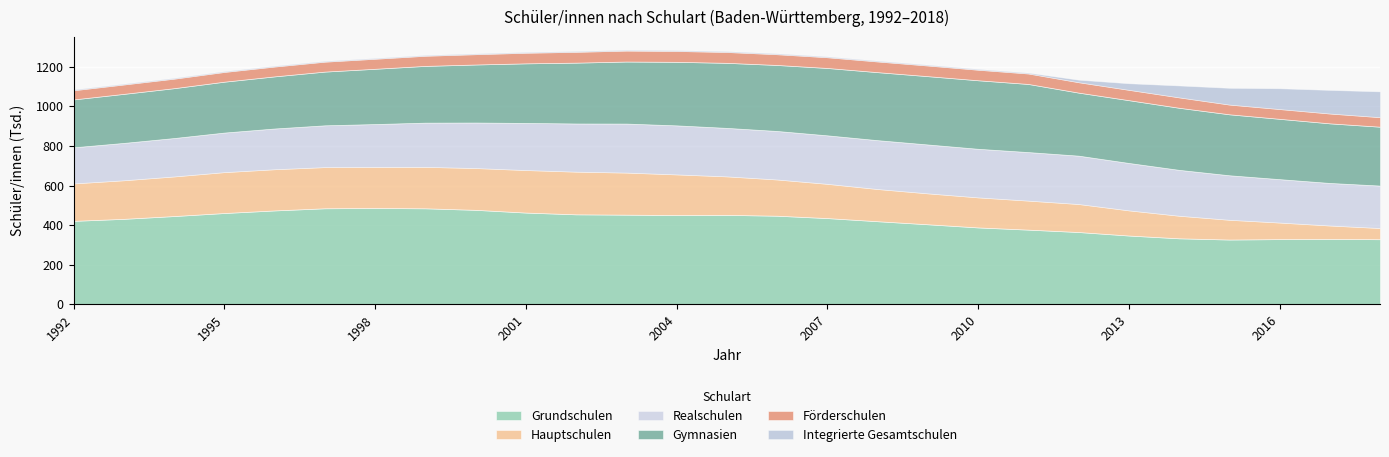

How many lines are shown in the chart?

6